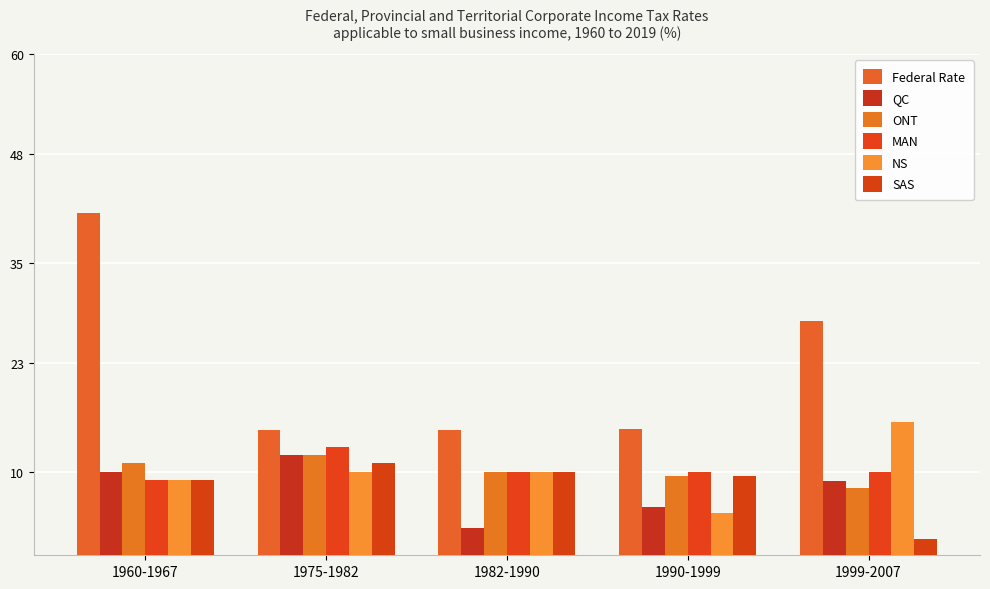

Which series has the largest range (max minus min)?

Federal Rate